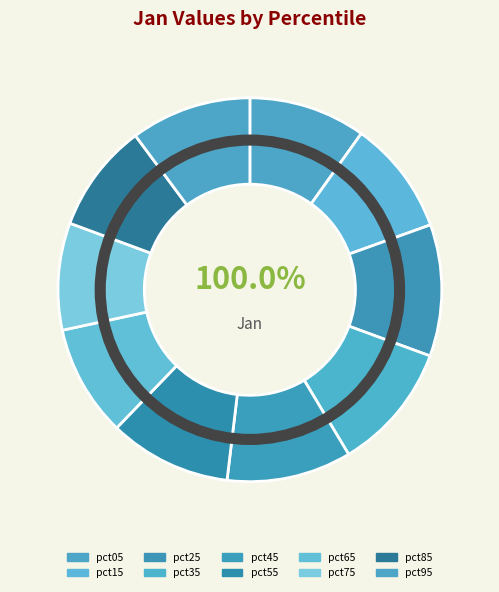

How many segments does this pie chart have?

10